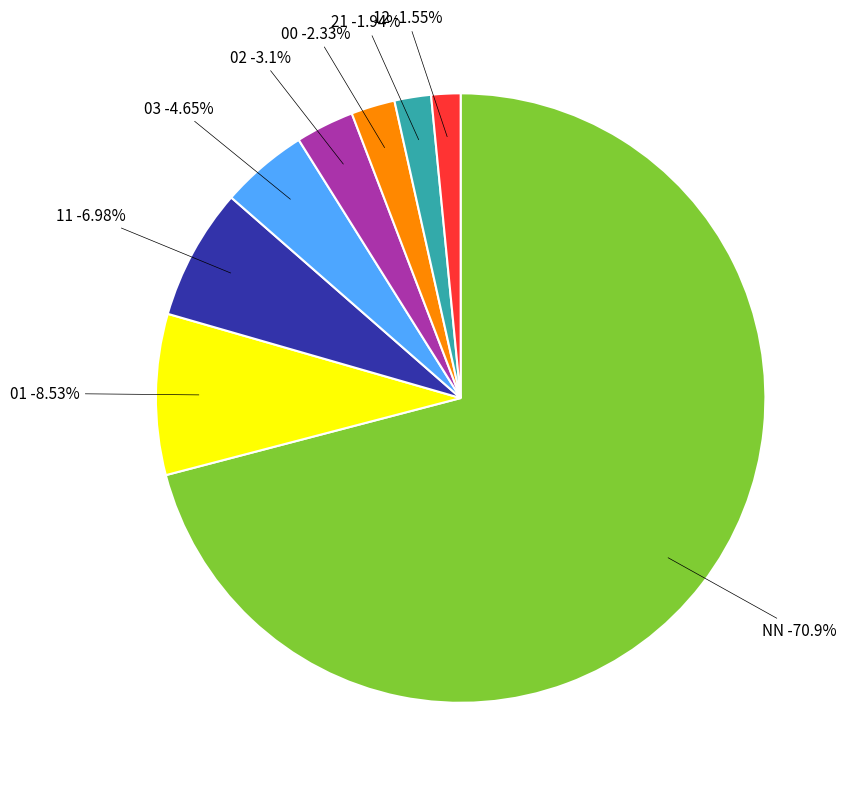

How many slices are in this pie chart?

8